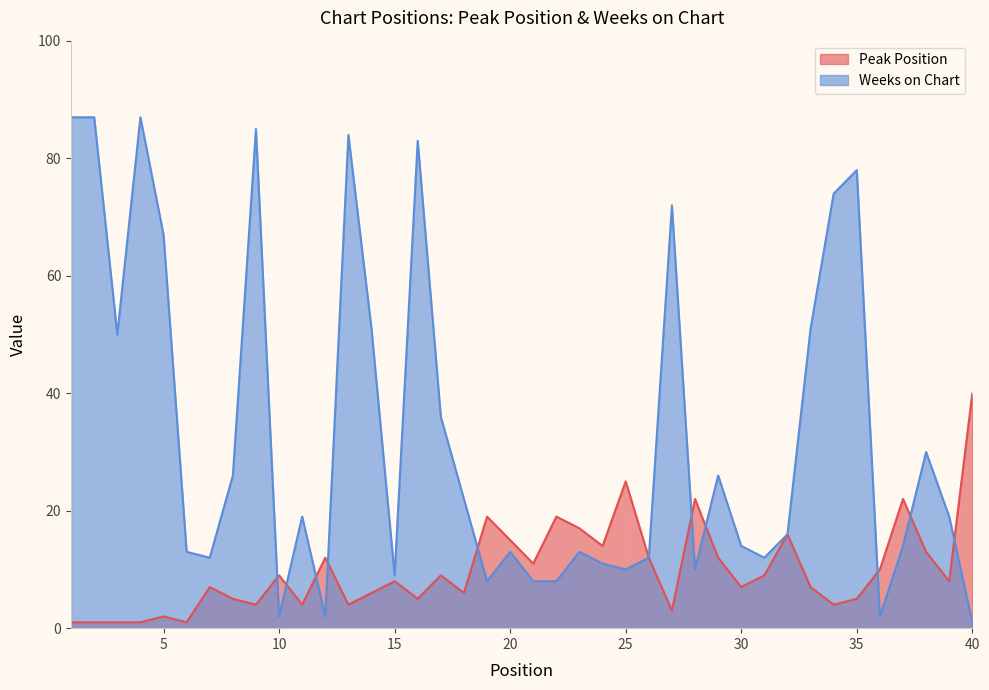

What is the difference between the second highest and minimum values in the Weeks on Chart series?

86